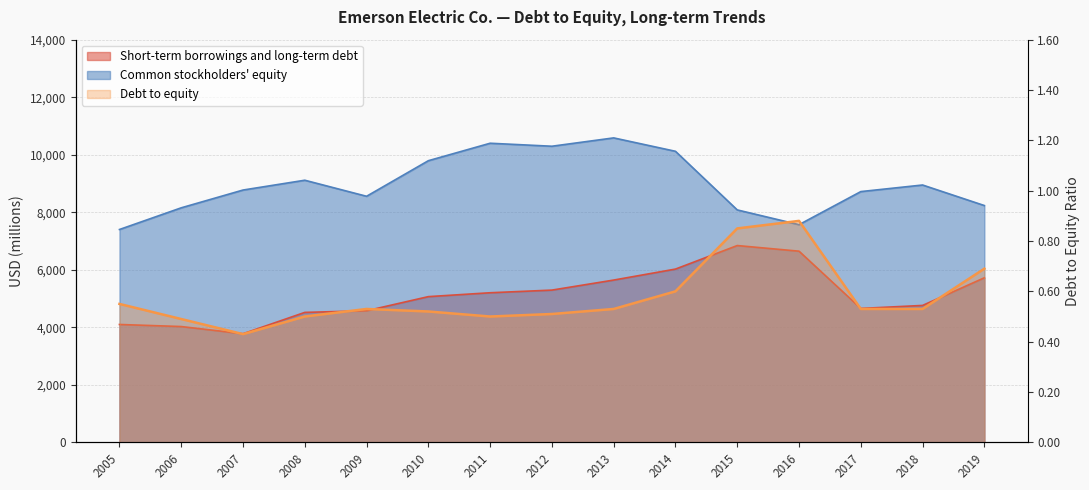

What is the highest value of the Debt to equity series?

0.9